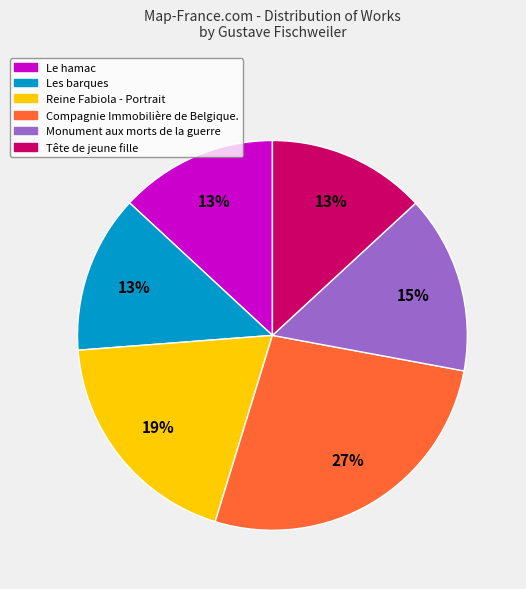

How many slices are in this pie chart?

6